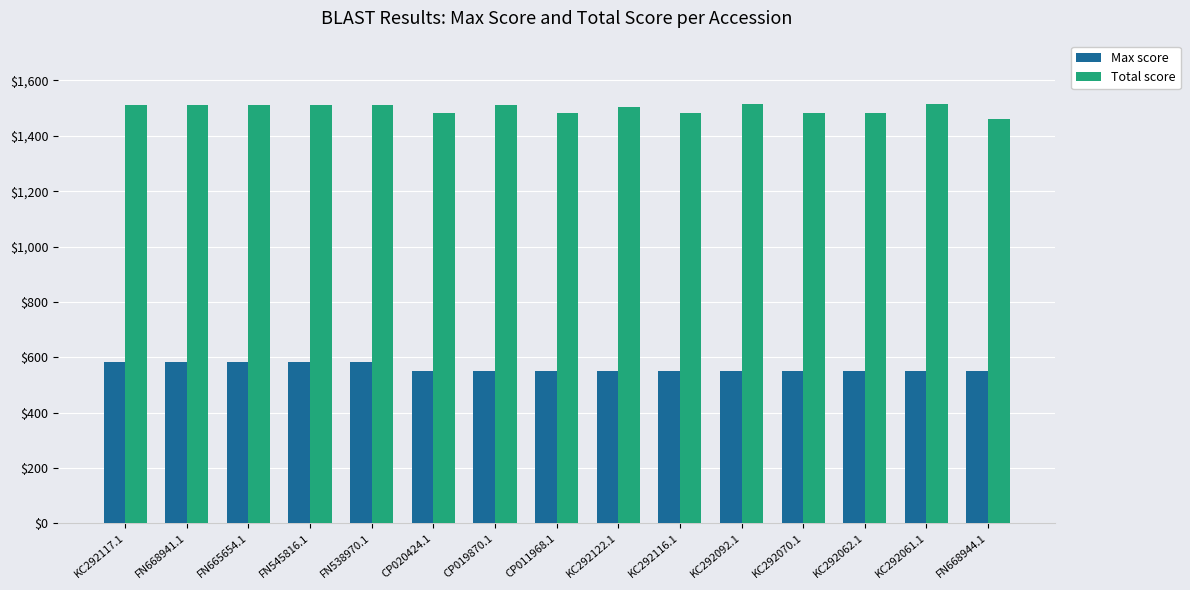

True or false: Total score has a value of 1516 at KC292061.1.

True